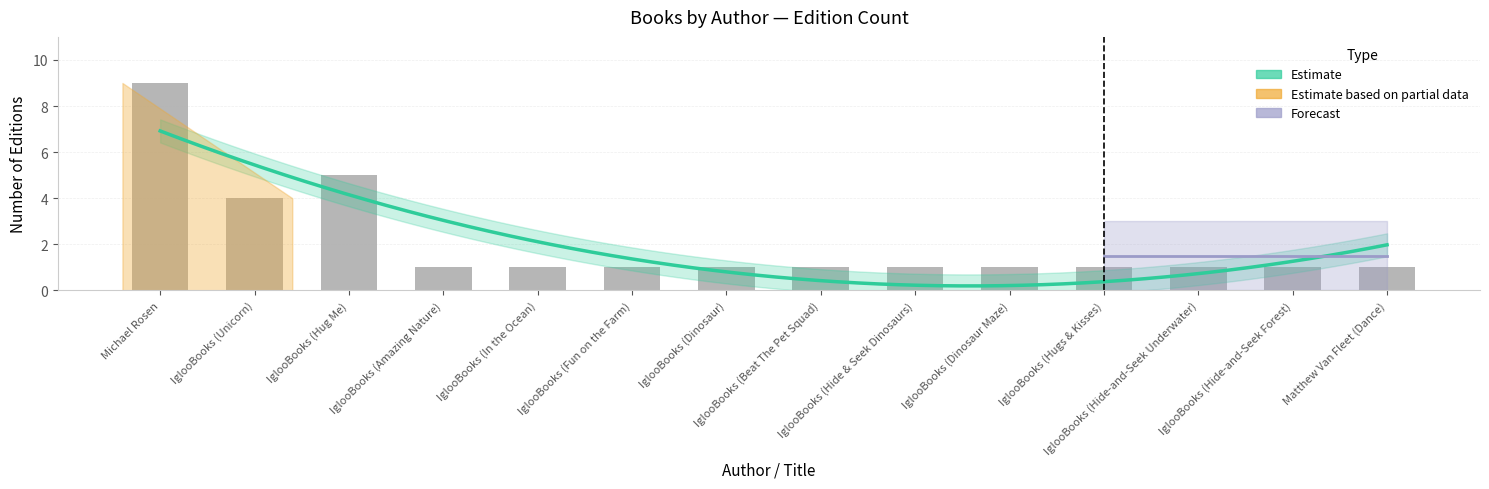

How many data points does each series have?

14